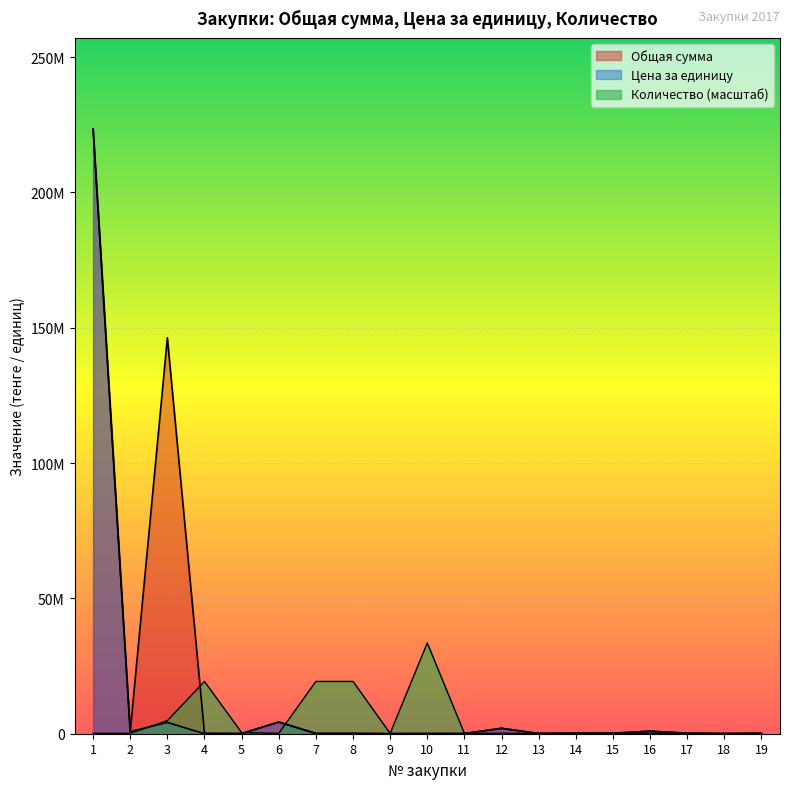

What is the value of the Цена за единицу point at the 13th from the left?

59785.0